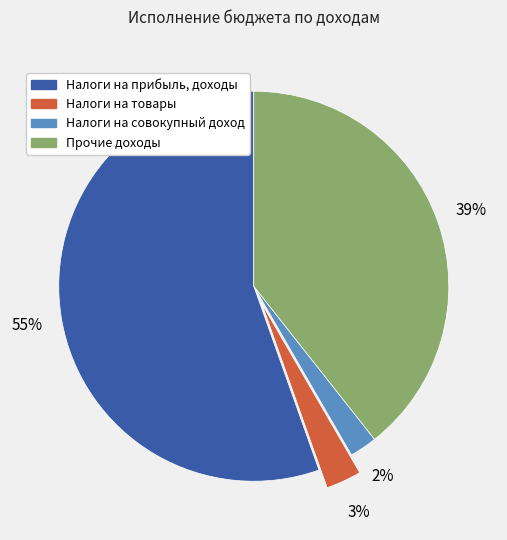

How many segments does this pie chart have?

4